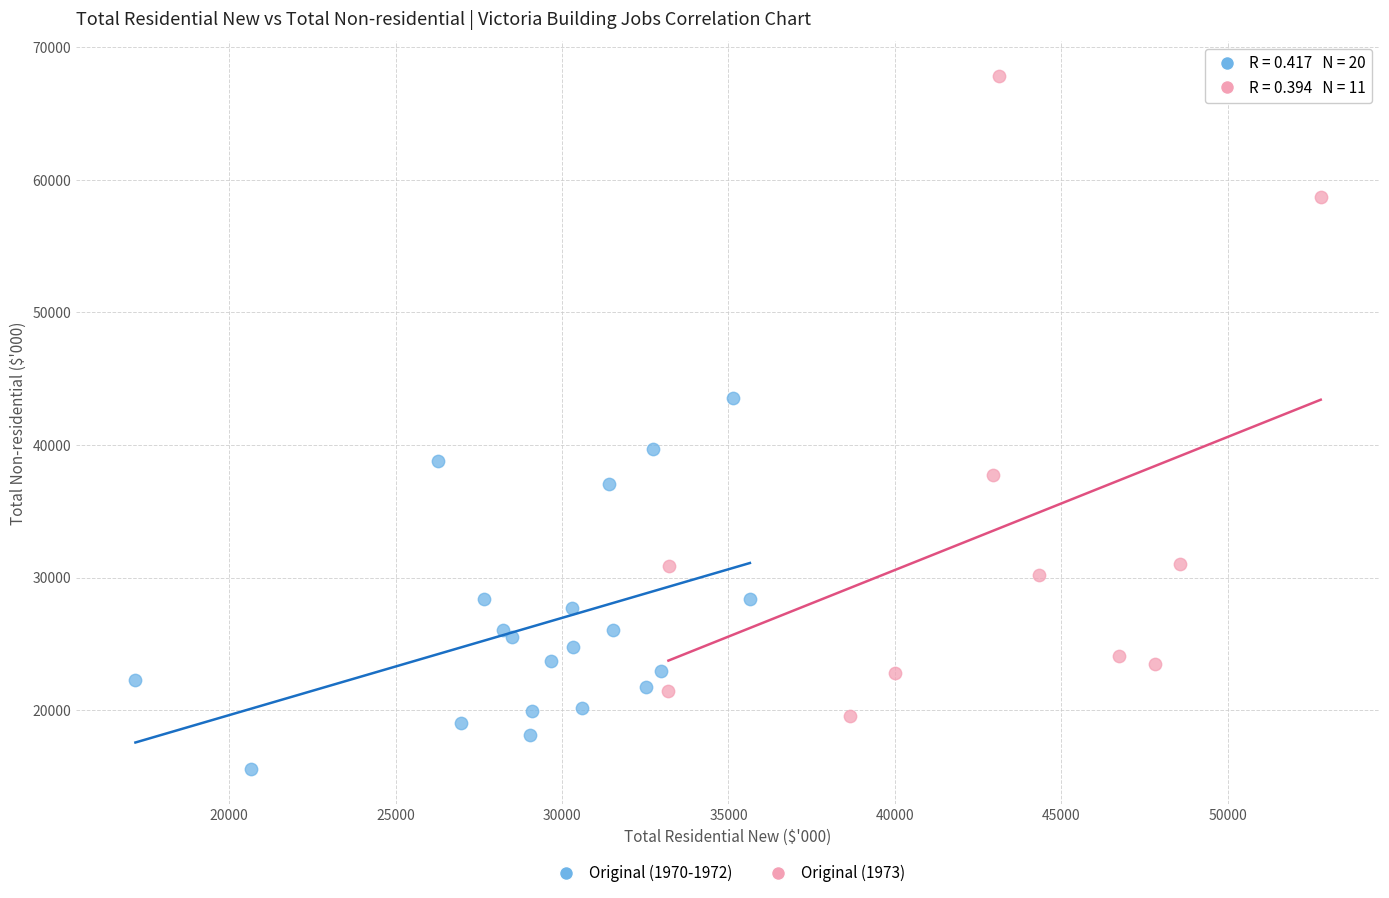

Which series contains the lowest Y value?

Original (1970-1972)